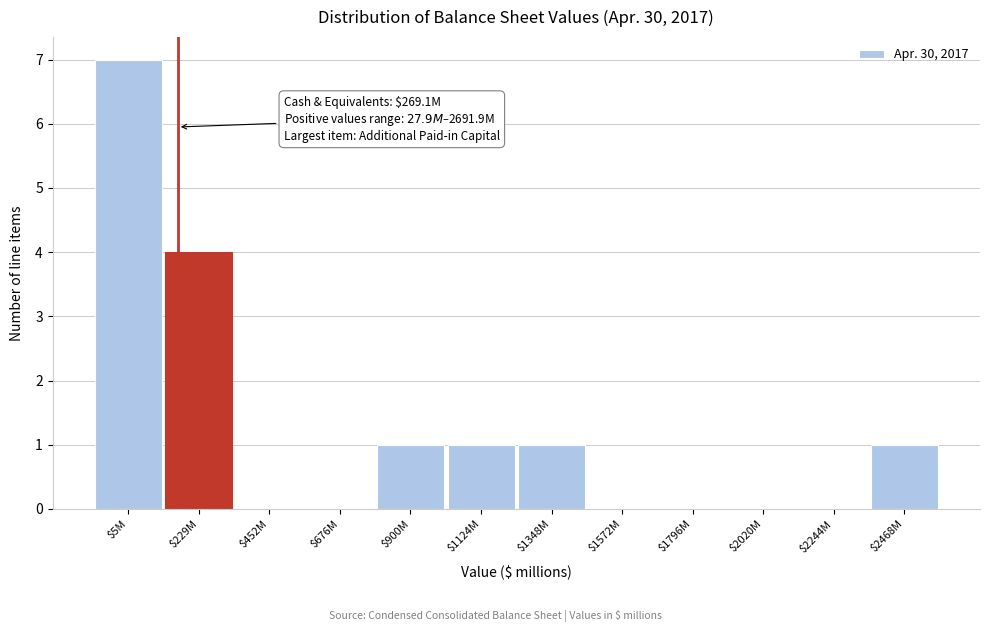

Where is the data nearest to the value 3?

$229M